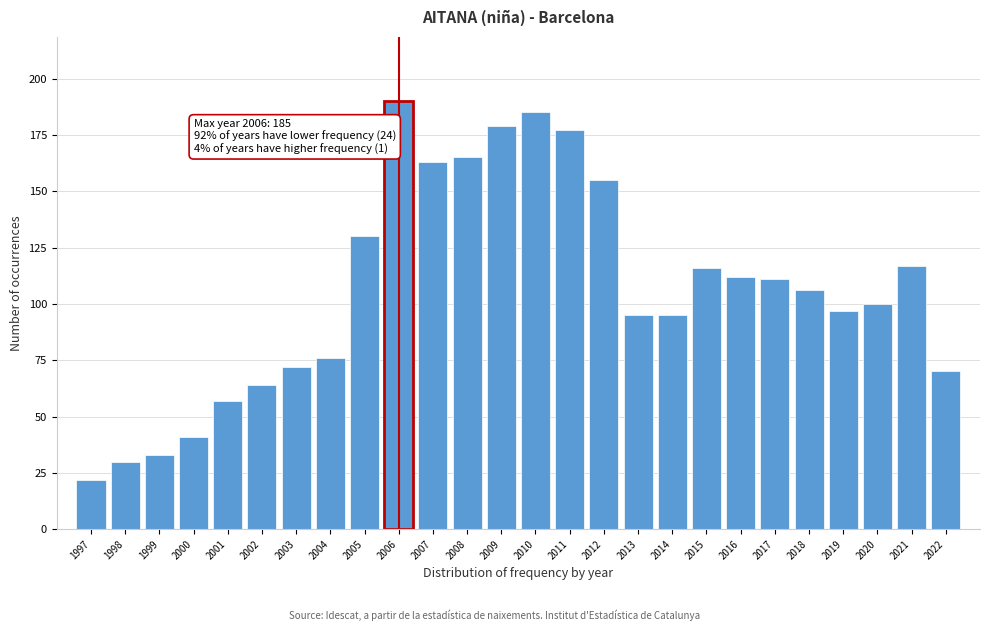

Reading right to left, transcribe all the data shown in this chart.

2022=70	2021=117	2020=100	2019=97	2018=106	2017=111	2016=112	2015=116	2014=95	2013=95	2012=155	2011=177	2010=185	2009=179	2008=165	2007=163	2006=190	2005=130	2004=76	2003=72	2002=64	2001=57	2000=41	1999=33	1998=30	1997=22